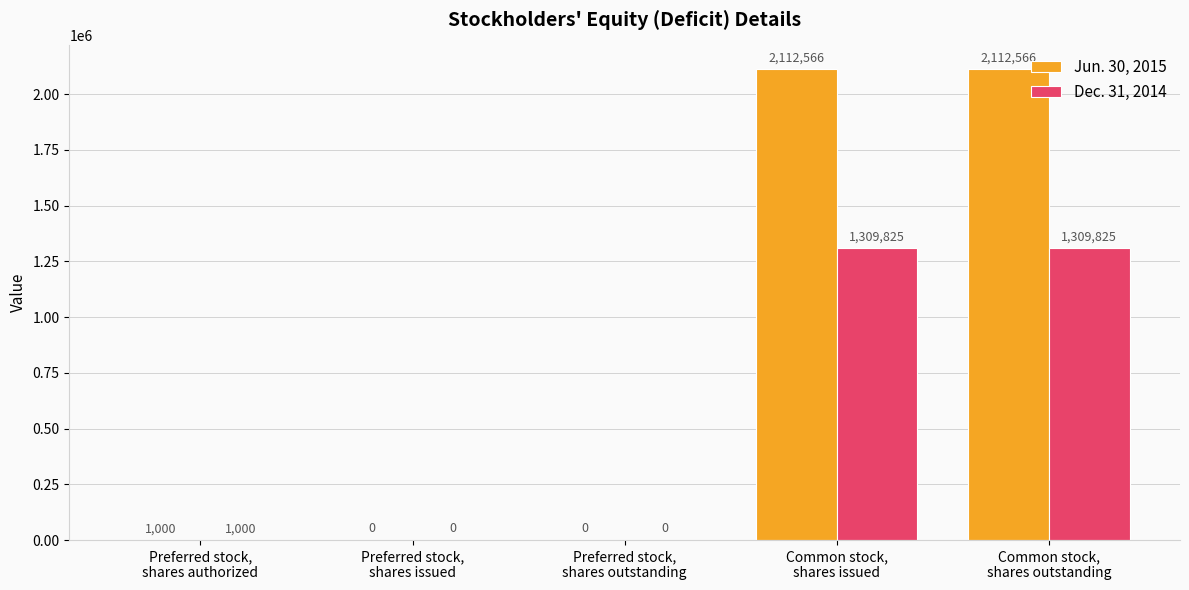

How many distinct data groups are displayed?

2